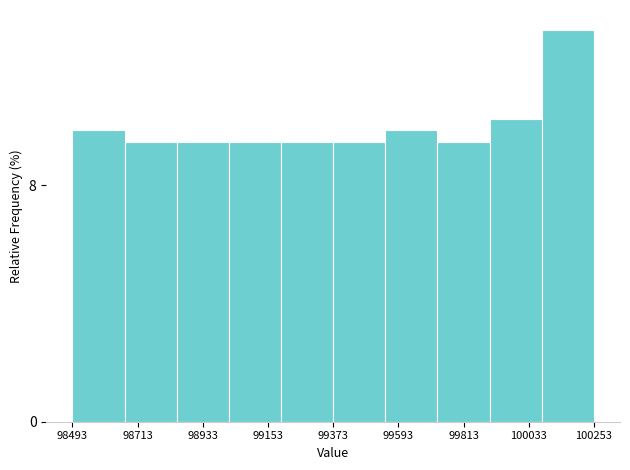

Around what value on the x-axis is the tallest bar? Give the approximate position of its centre, as read against the axis.

100150